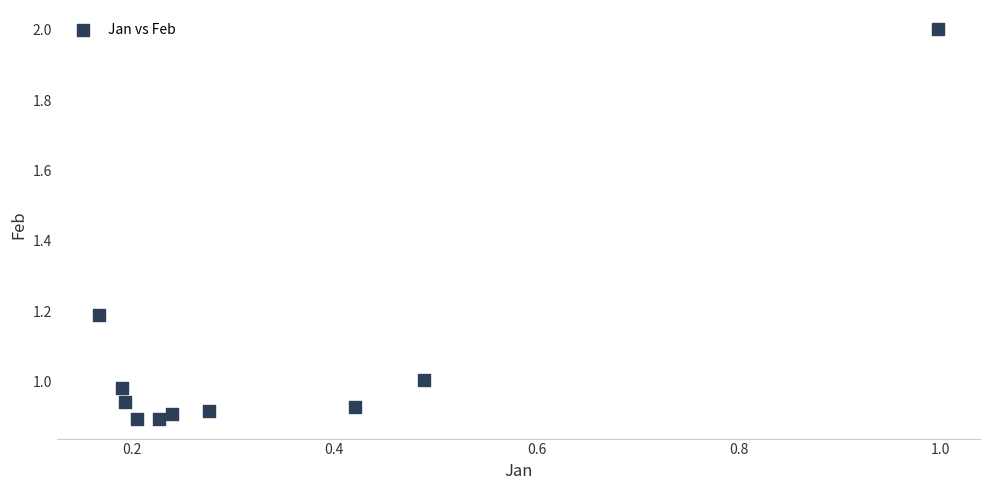

What is the average Y value?

1.1